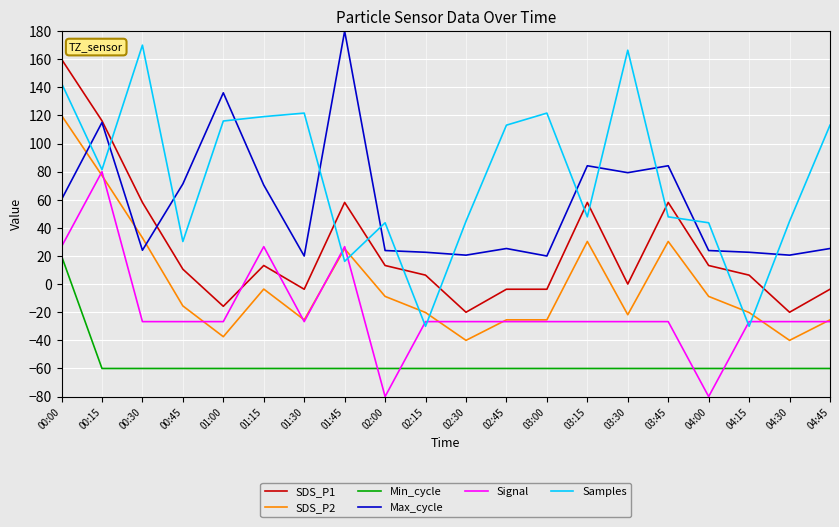

True or false: SDS_P1 and SDS_P2 cross at least once.

False